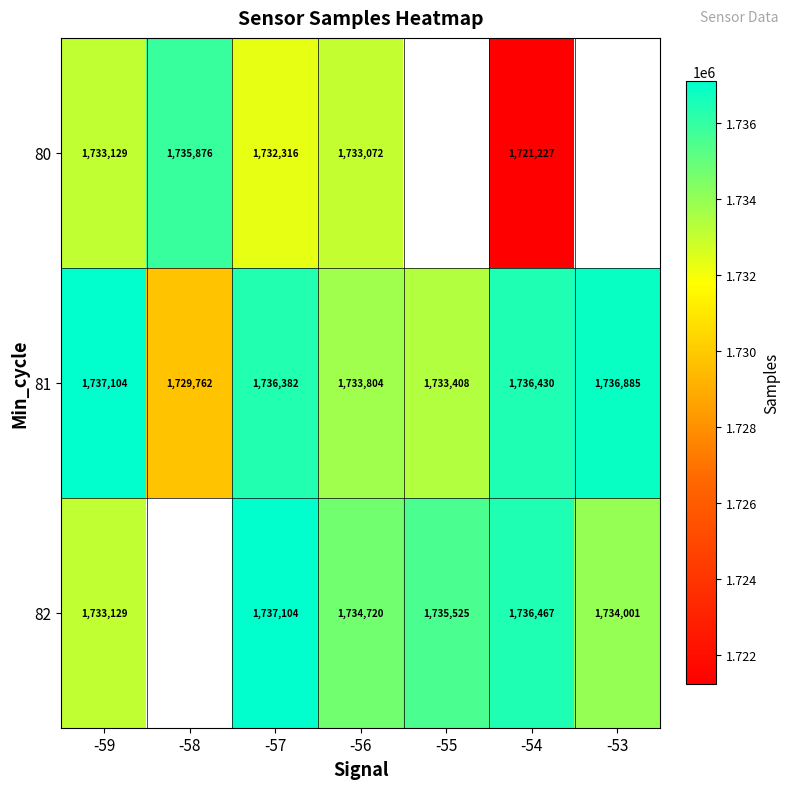

At which label does 81 reach its peak?

-59